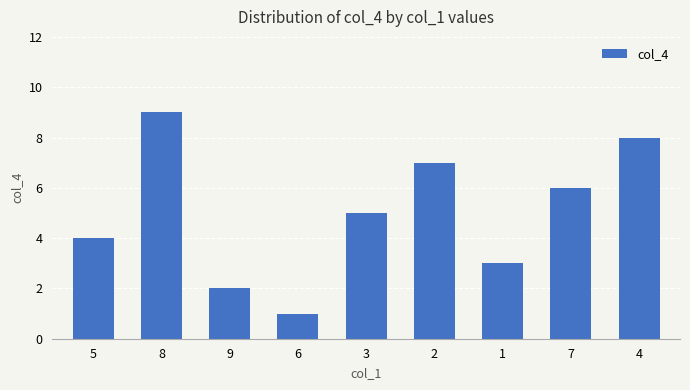

Does the chart contain any negative values?

No